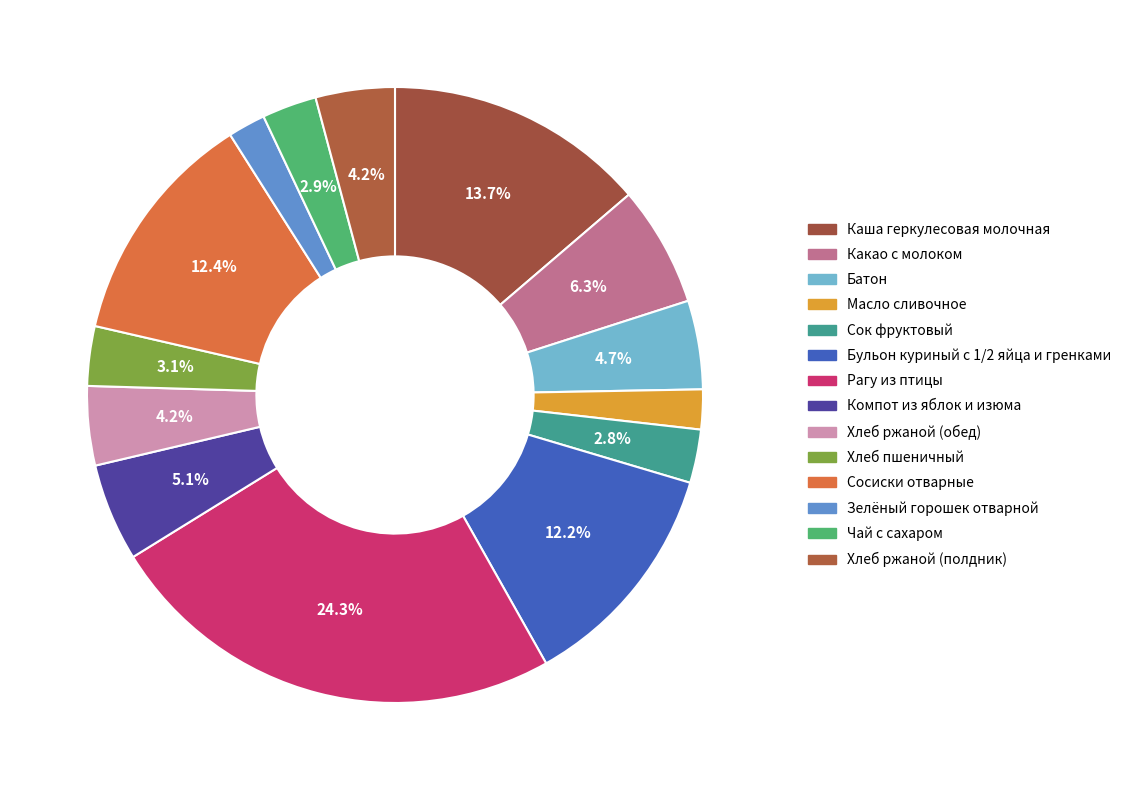

Combined, what portion of the pie is Зелёный горошек отварной and Каша геркулесовая молочная?

15.7%